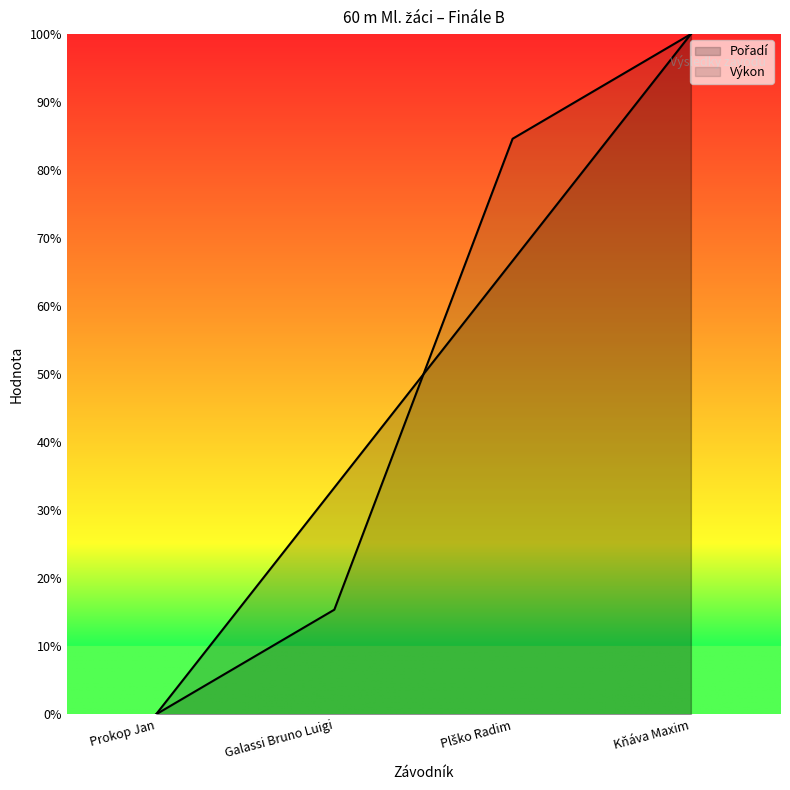

What is the average value of the Výkon series?

0.5